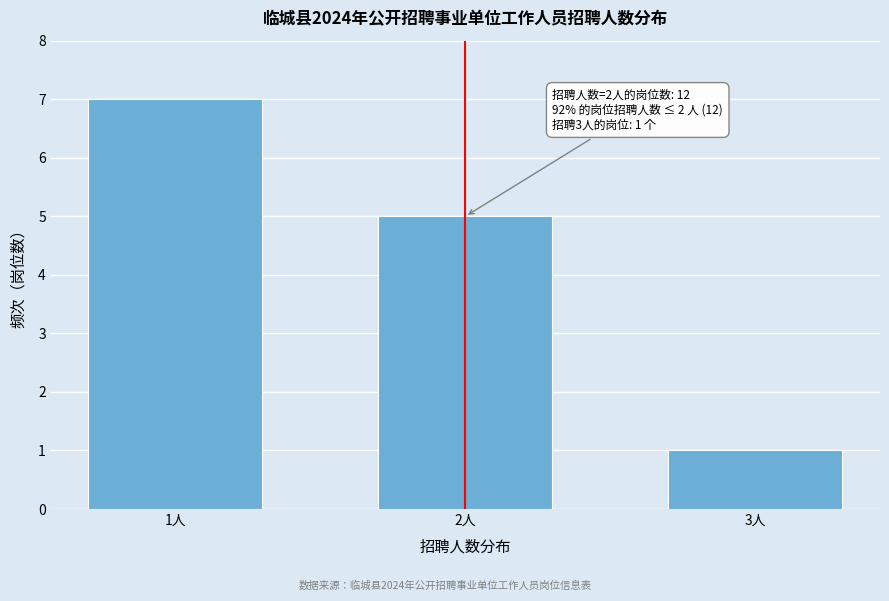

Reading left to right, list all the values displayed in this chart.

1人=7	2人=5	3人=1